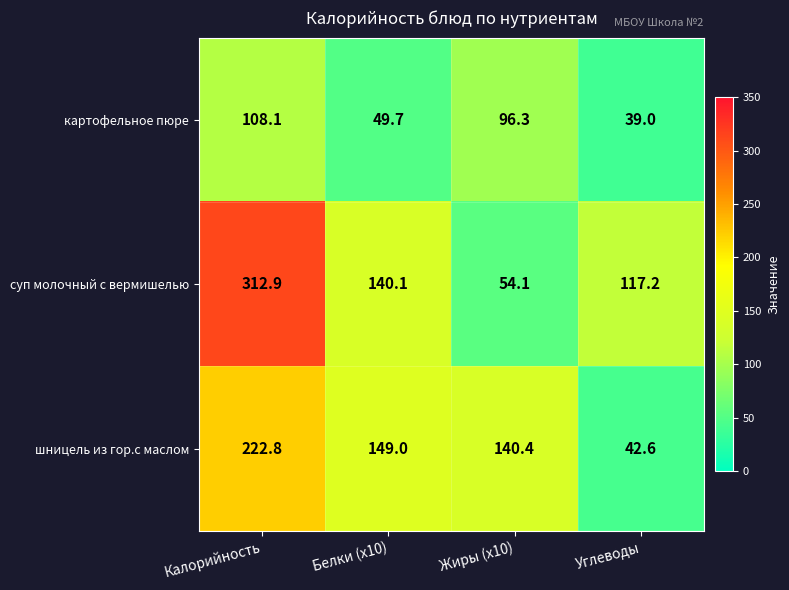

Count the number of categories in the chart.

4